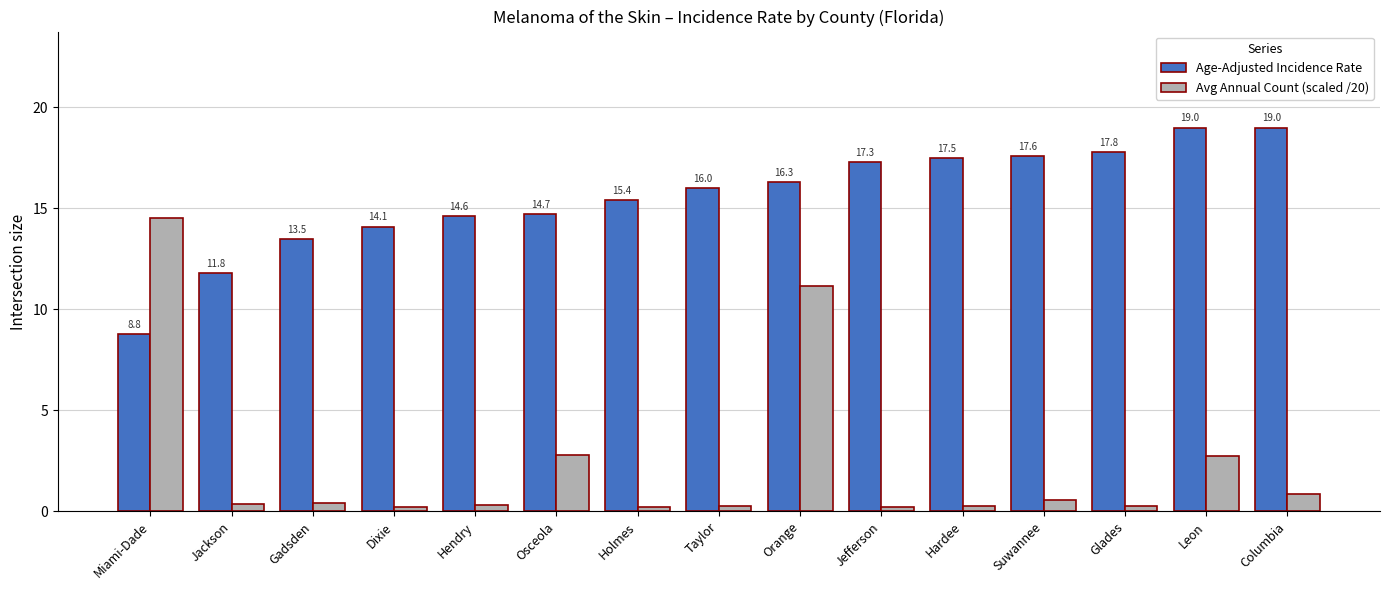

What is the label of the 5th bar from the right?

Hardee